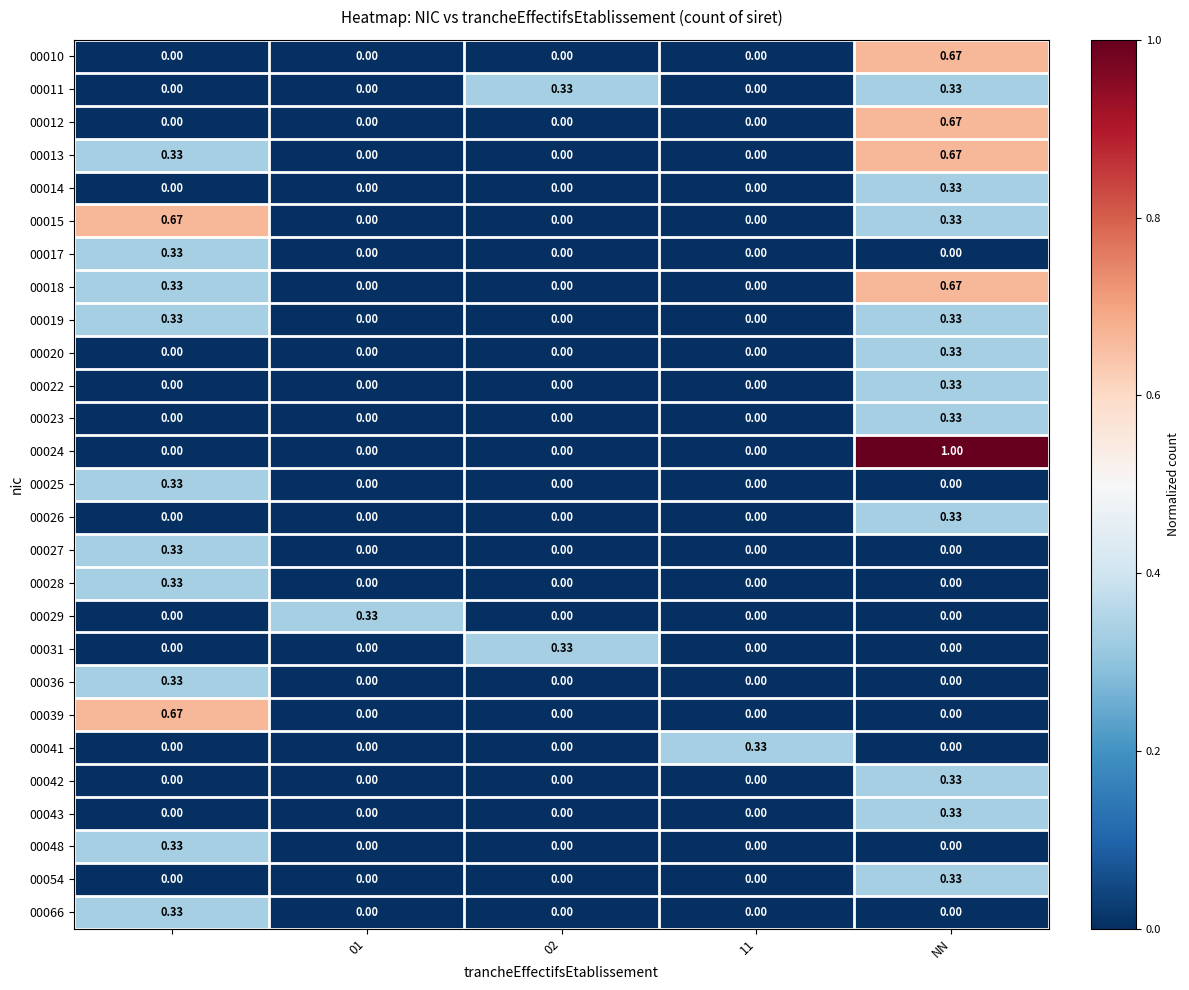

How many data points in 00039 are above 0?

1